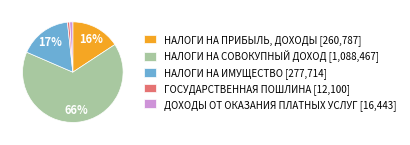

To the nearest percent, what is the difference between the ДОХОДЫ ОТ ОКАЗАНИЯ ПЛАТНЫХ УСЛУГ [16,443] and НАЛОГИ НА ИМУЩЕСТВО [277,714] slice percentages?

16%